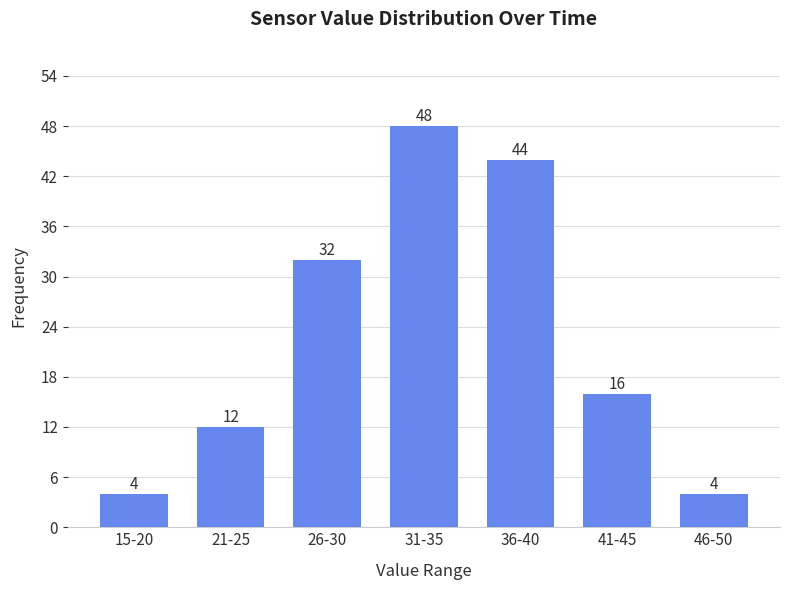

Reading right to left, transcribe all the data shown in this chart.

4	16	44	48	32	12	4